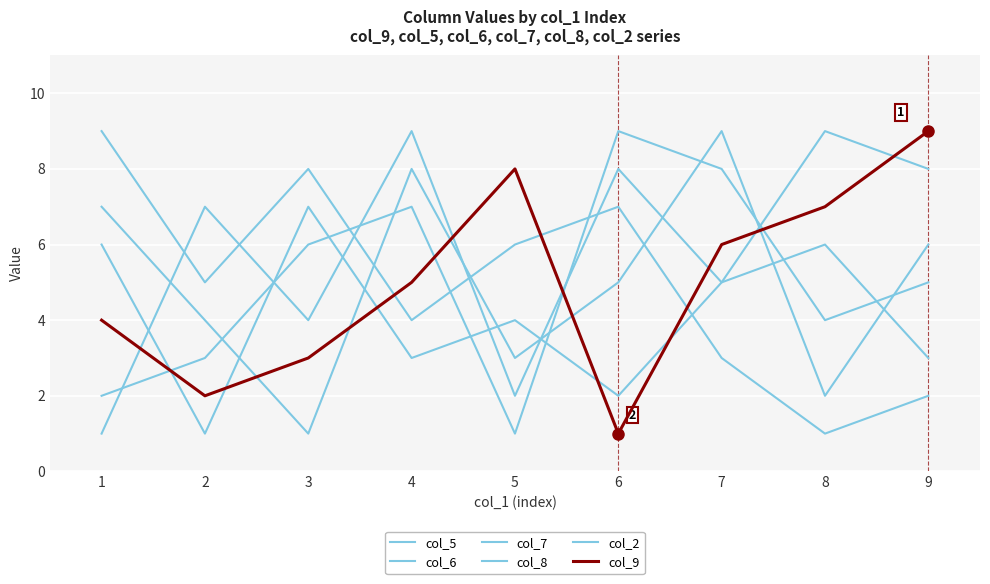

Count the col_7 values in the range 3 to 7.

5